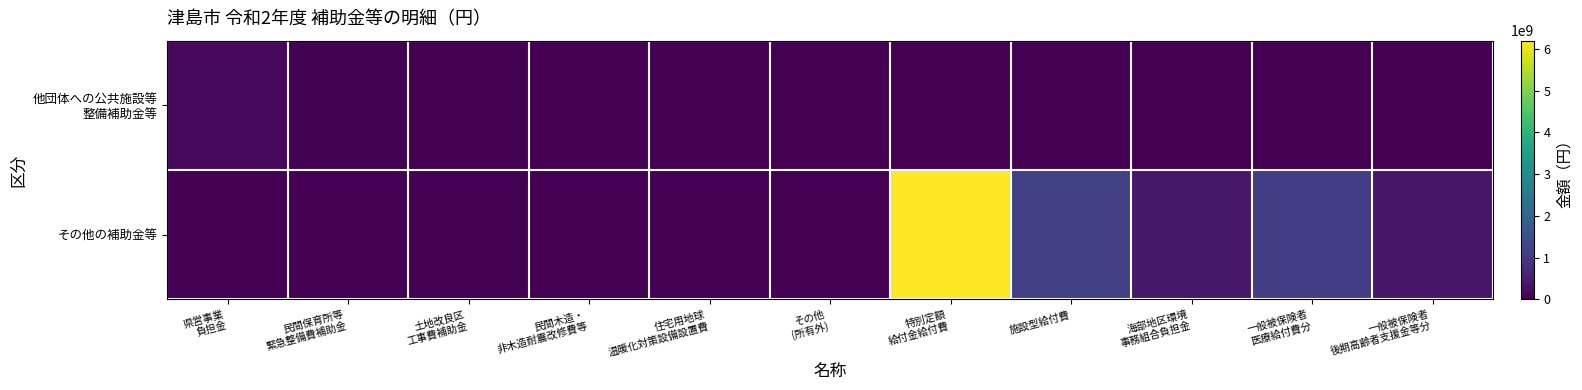

Which series has the largest range (max minus min)?

その他の補助金等